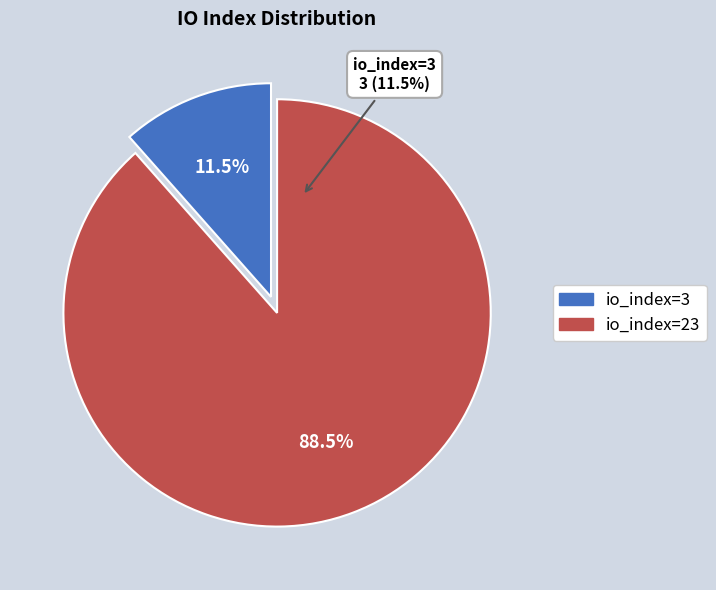

How many segments does this pie chart have?

2